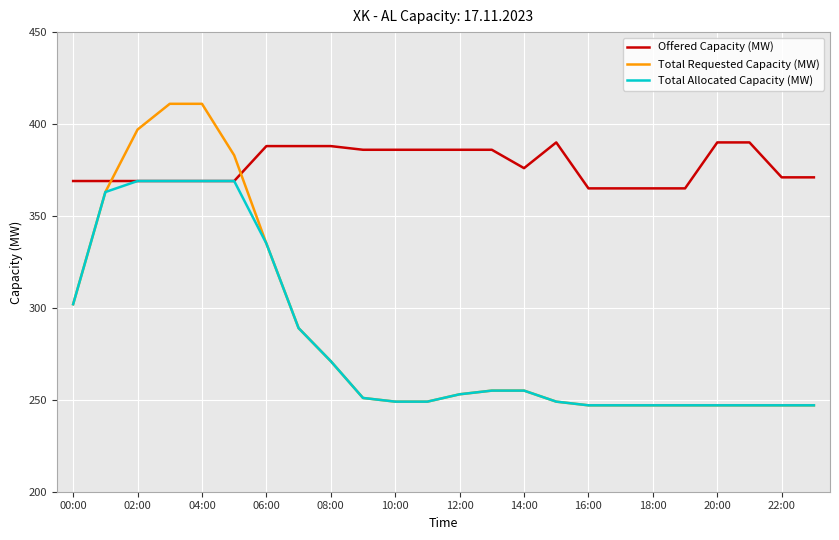

Which series has the largest total across all categories?

Offered Capacity (MW)